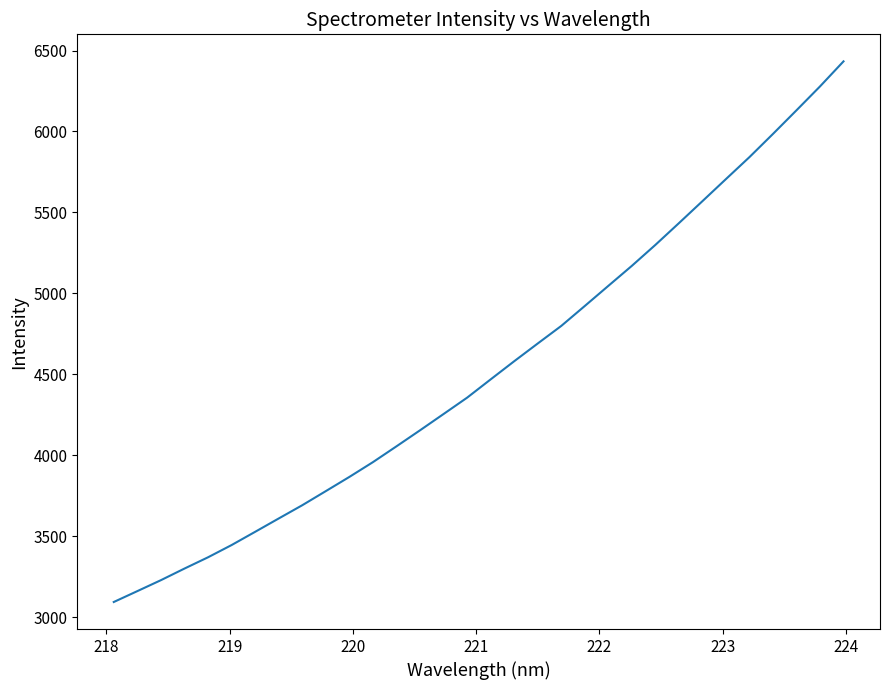

What is the smallest value displayed?

3092.7